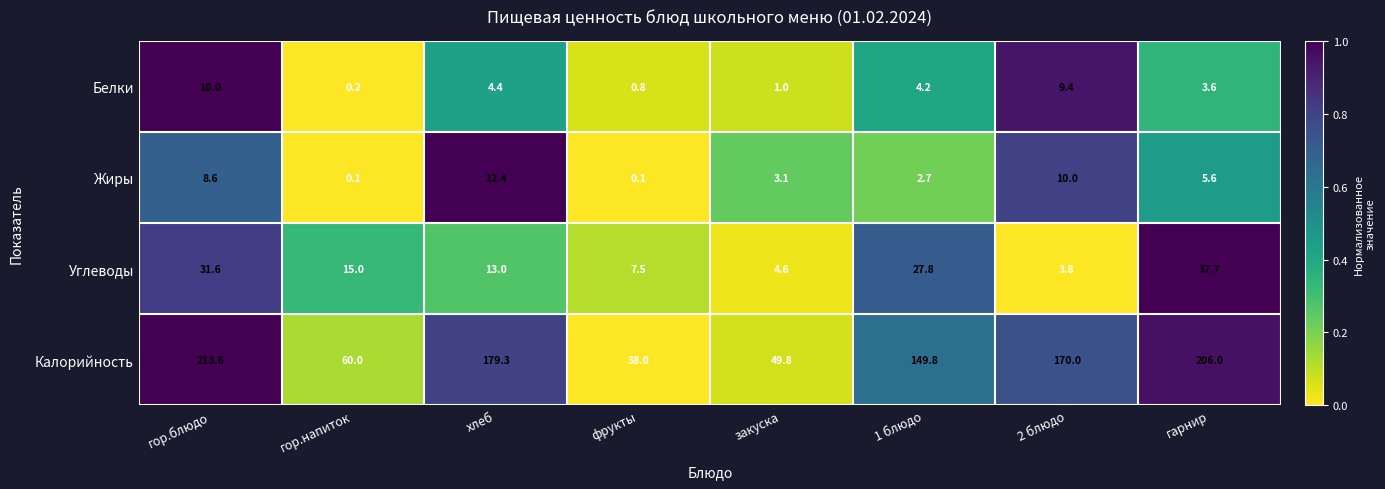

How many distinct data groups are displayed?

4